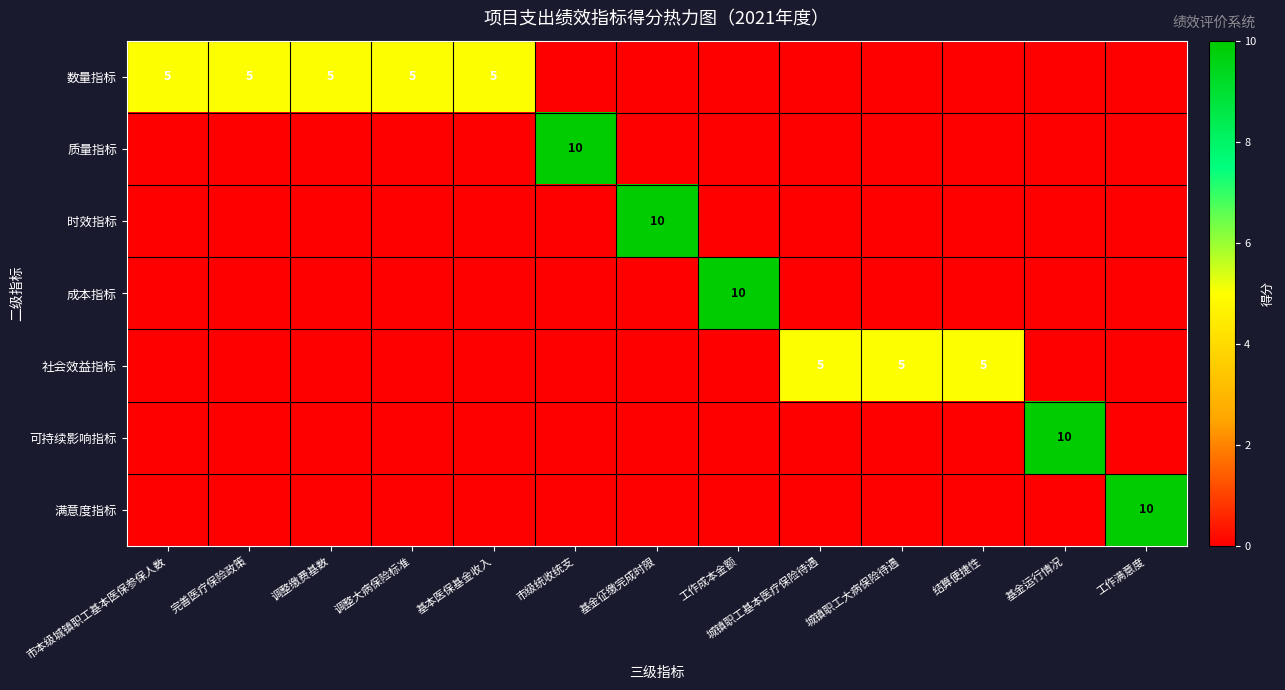

The value of 社会效益指标 at 城镇职工基本医疗保险待遇 is 2. True or false?

False